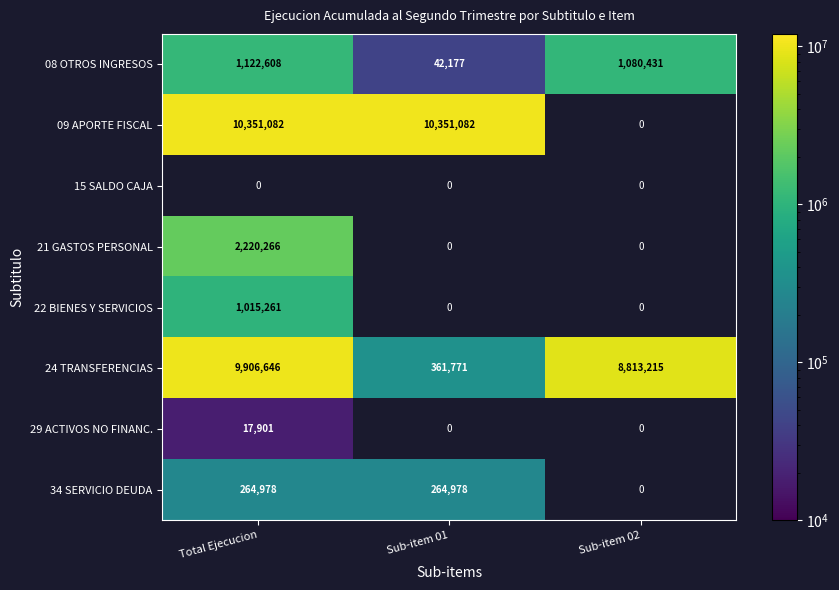

List the labels in order of 08 OTROS INGRESOS value, largest first.

Total Ejecucion, Sub-item 02, Sub-item 01